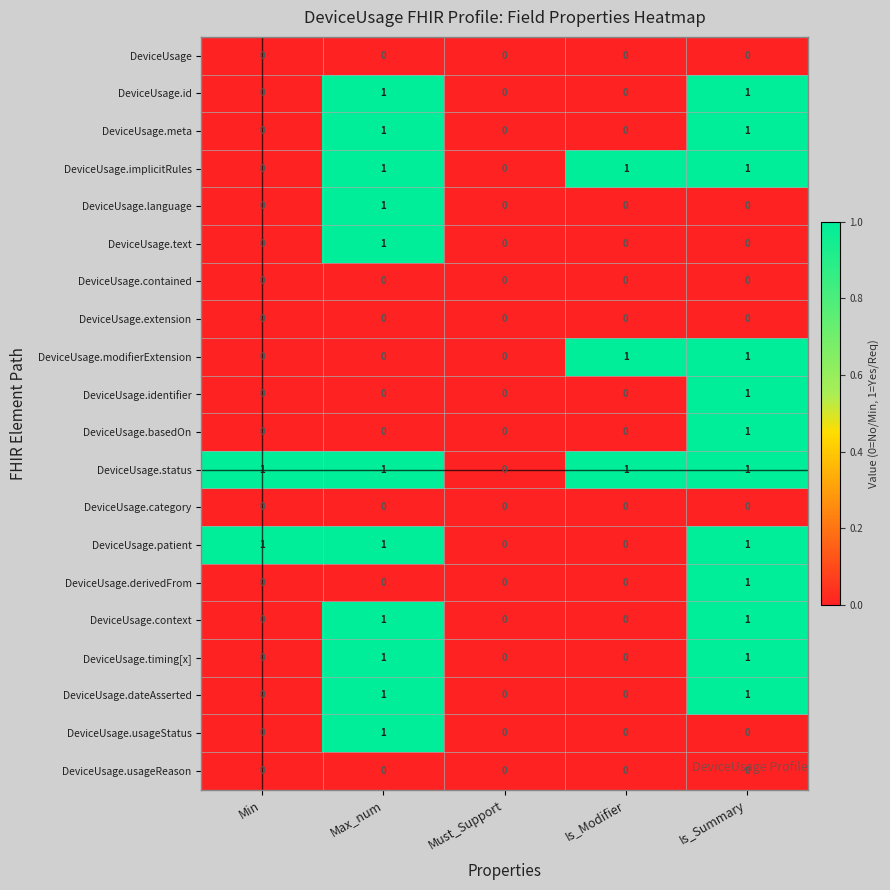

Which category has the highest value in the DeviceUsage.derivedFrom series?

Is_Summary